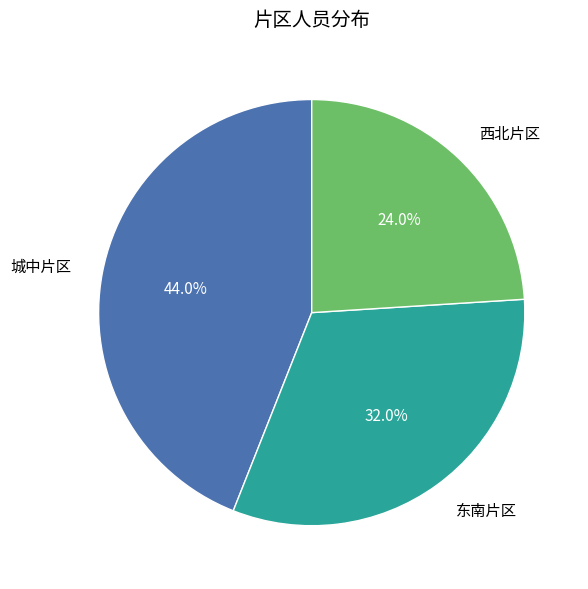

Between 城中片区 and 东南片区, which is larger?

城中片区